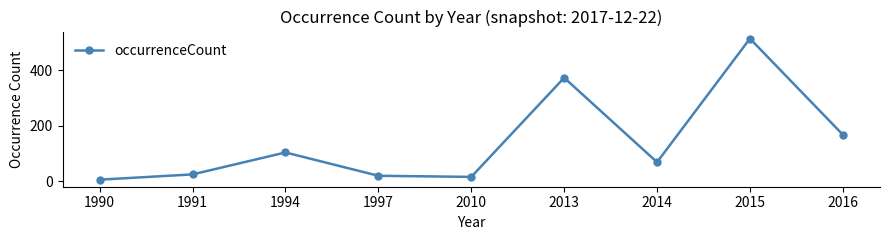

Reading left to right, what are all the values shown in this chart?

6	25	104	20	16	373	69	514	168